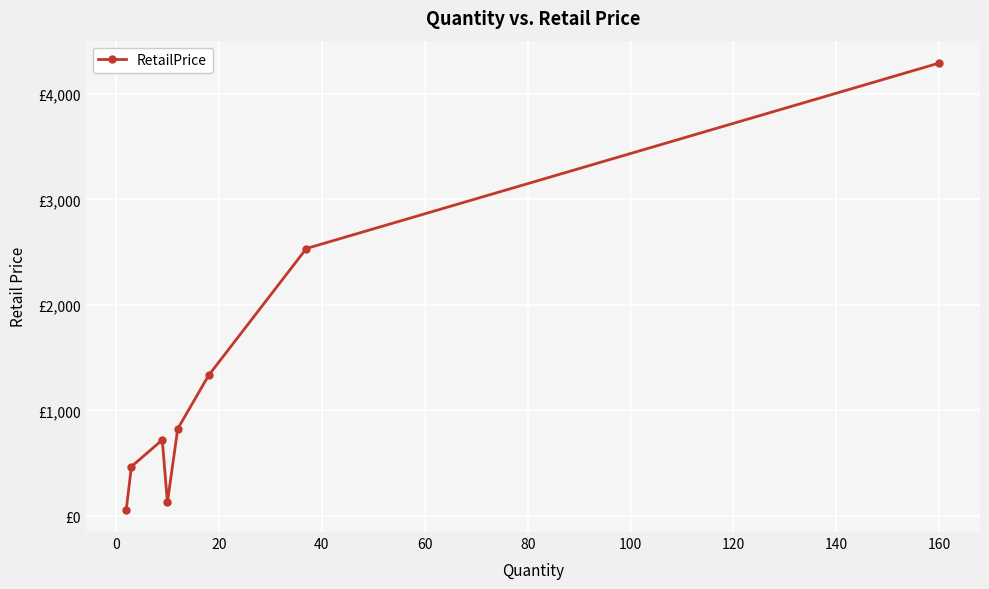

What is the difference between the maximum and minimum values?

4232.5